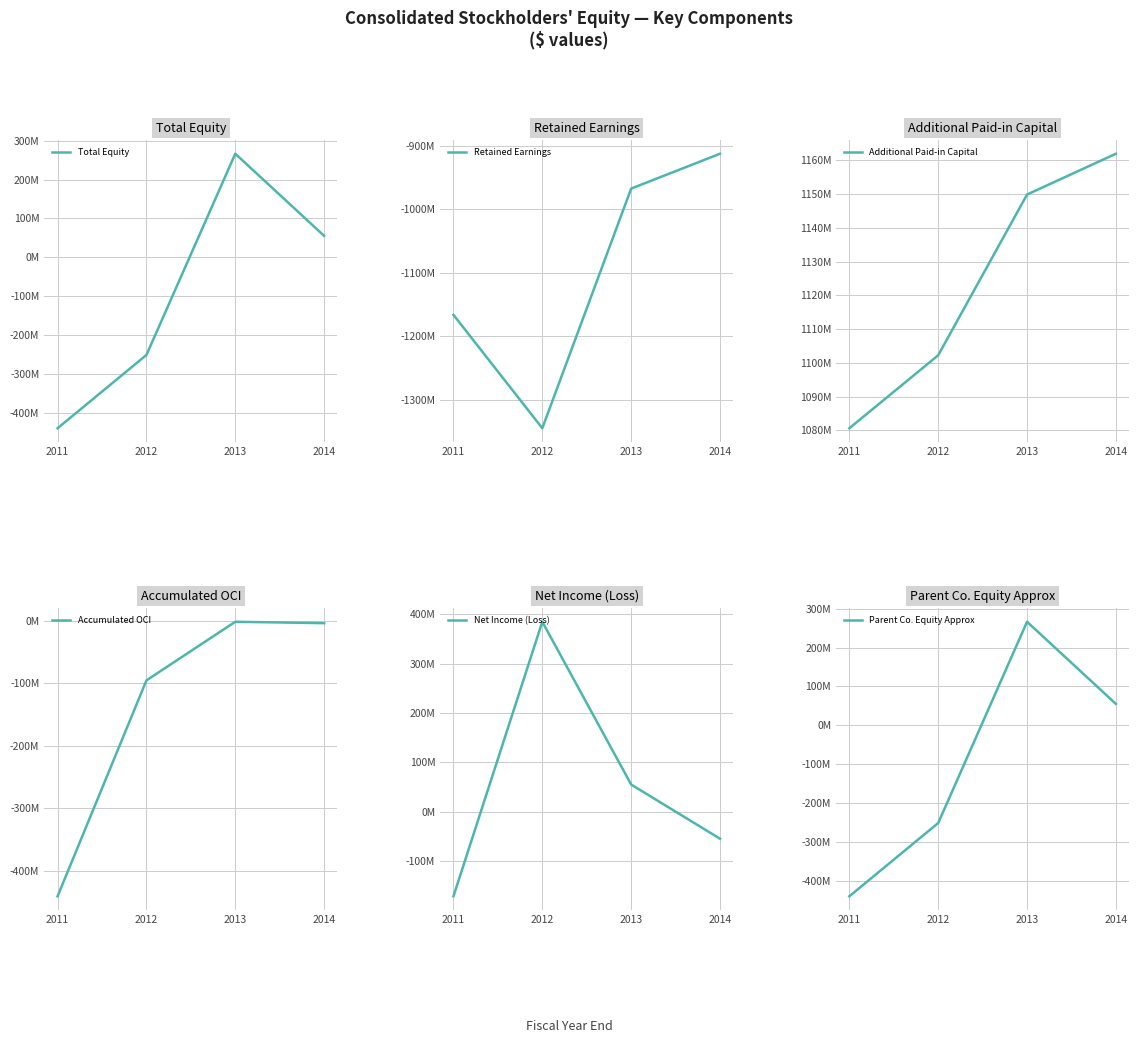

Reading left to right, transcribe all the data shown in this chart.

Total Equity: 2011=-440430000	2012=-251828000	2013=266473000	2014=54905000
Retained Earnings: 2011=-1166279000	2012=-1344989000	2013=-967324000	2014=-912419000
Additional Paid-in Capital: 2011=1080600000	2012=1102227000	2013=1149896000	2014=1162000000
Accumulated OCI: 2011=-440939000	2012=-95265000	2013=-1405000	2014=-3657000
Net Income (Loss): 2011=-171548000	2012=384827000	2013=54905000	2014=-54905000
Parent Co. Equity Approx: 2011=-440430000	2012=-251828000	2013=266473000	2014=54905000